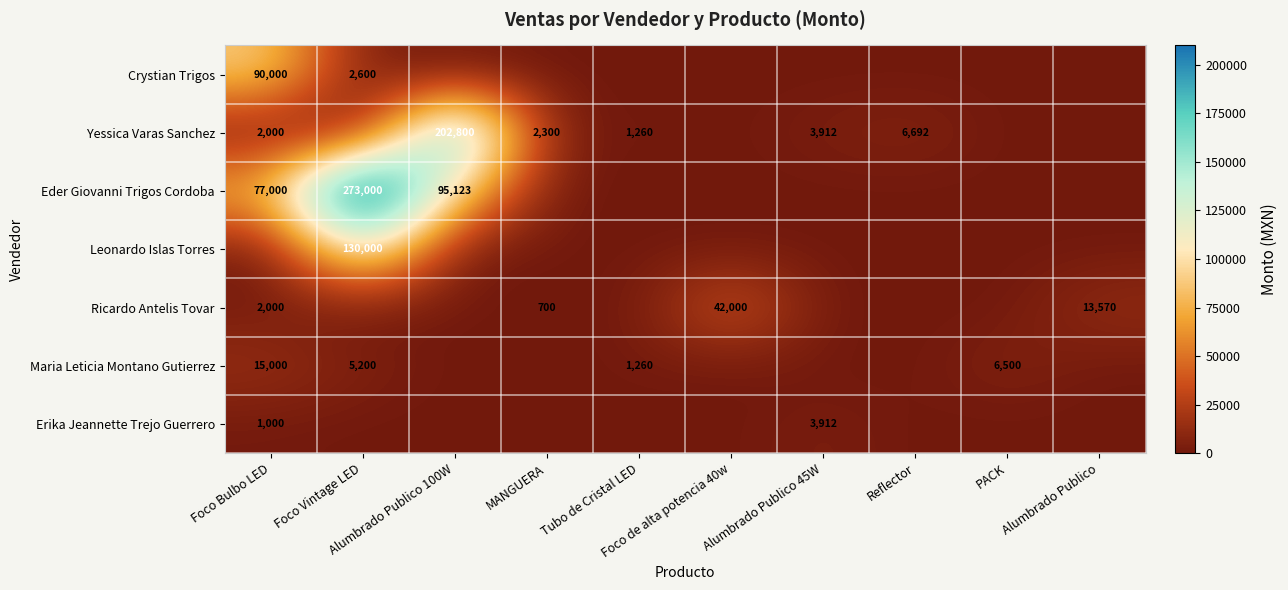

Which series has the largest total across all categories?

Eder Giovanni Trigos Cordoba